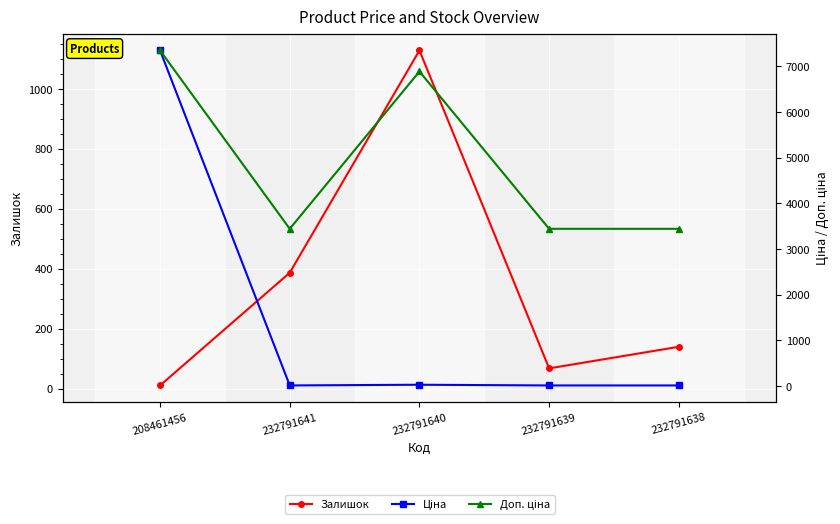

What is the difference between the maximum and minimum values in the Доп. ціна series?

3906.2